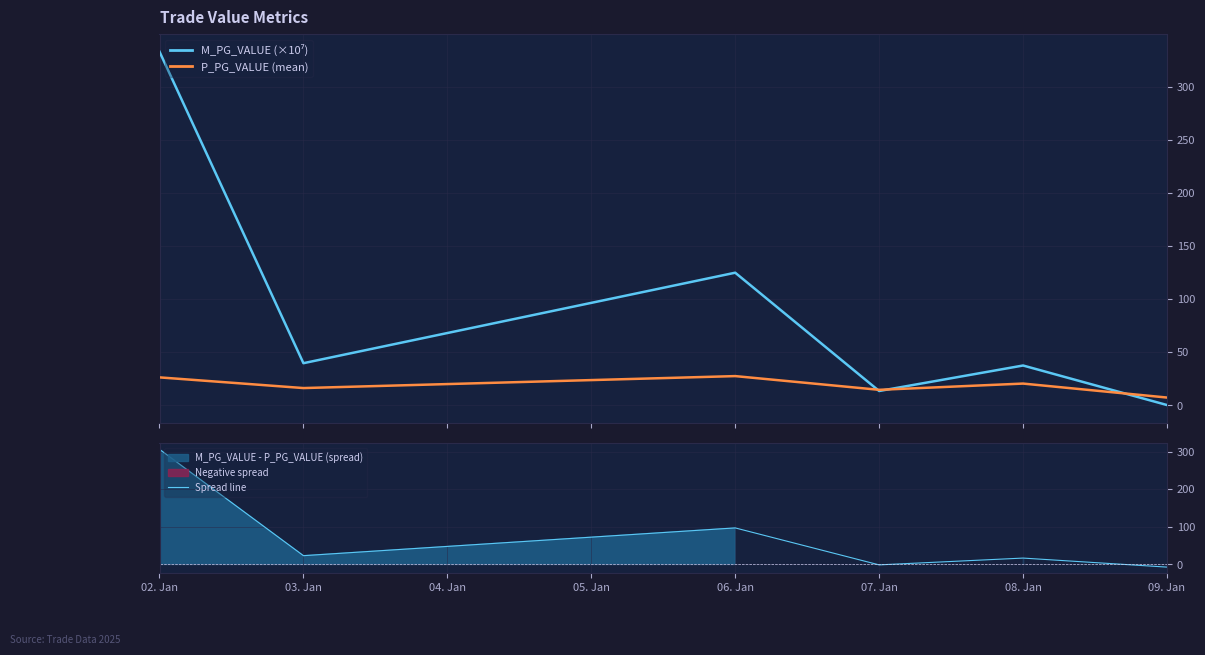

How many intersections are there between P_PG_VALUE (mean) and M_PG_VALUE (×10⁷)?

3